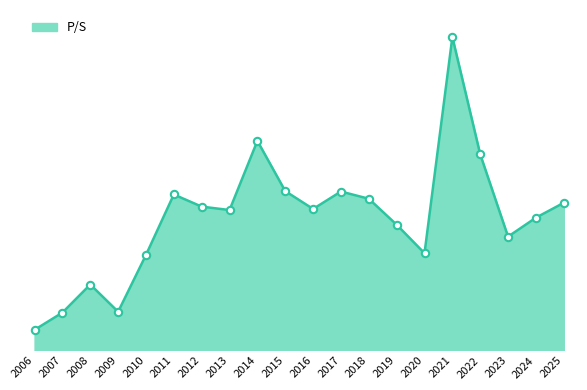

What is the change in value from 2008 to 2023?

+2.2